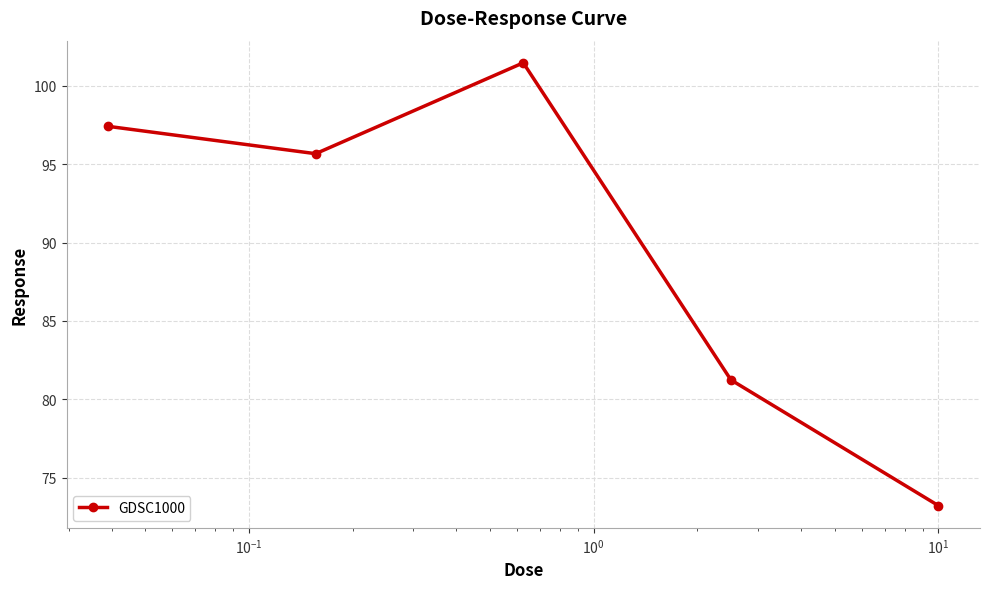

How many points are lower than both their immediate neighbors (excluding endpoints)?

1